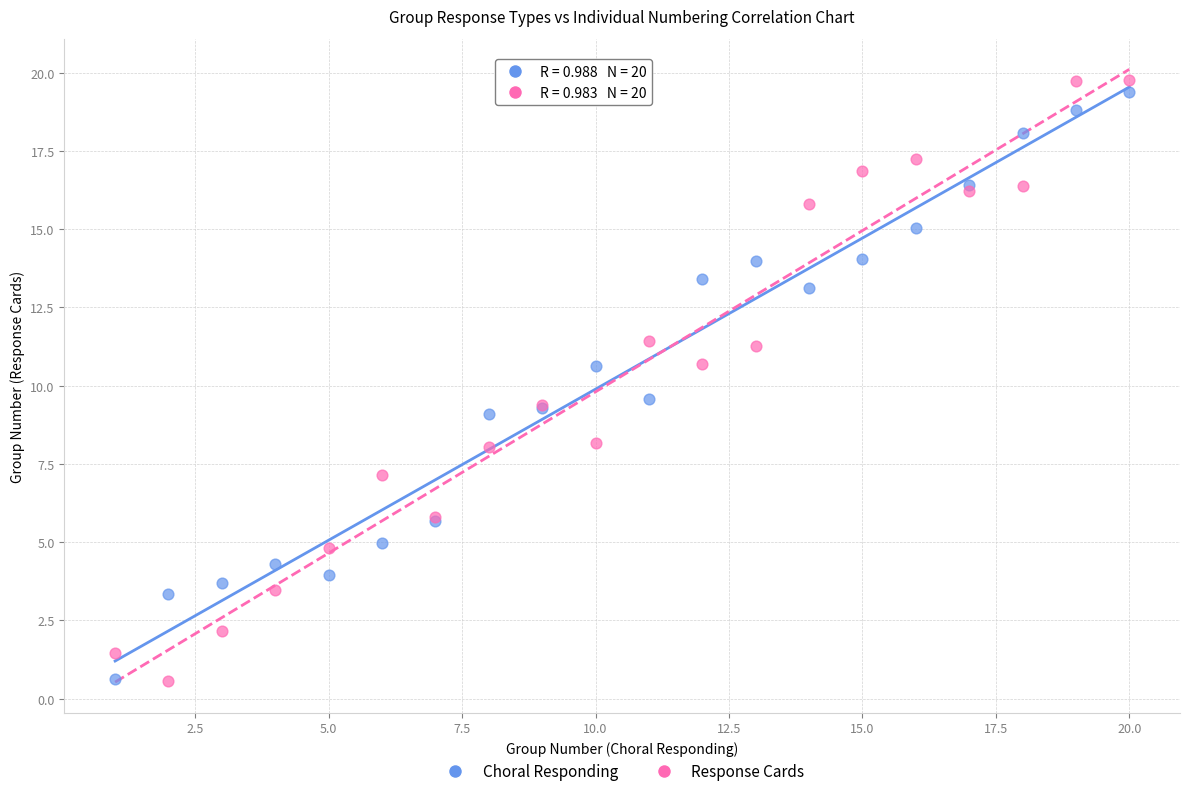

Which series contains the highest Y value?

Response Cards